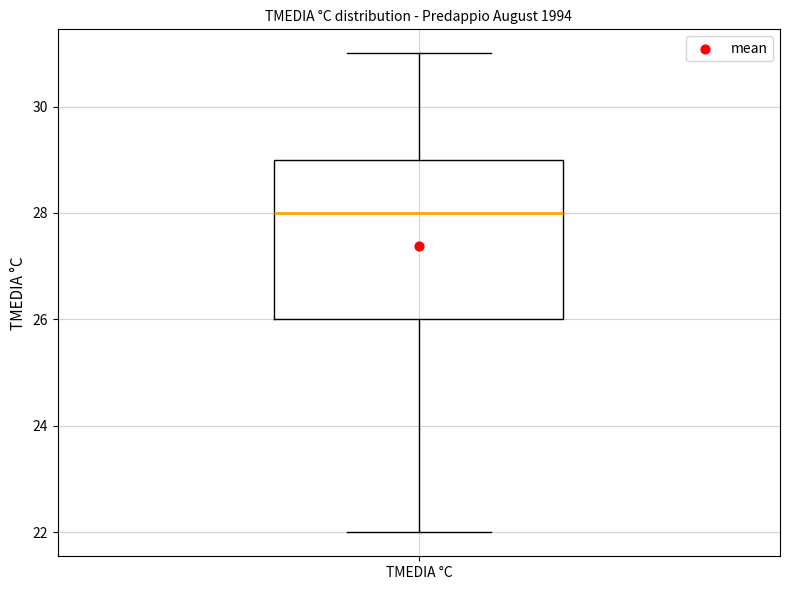

Read this box plot against the y-axis: the position of the median line, the range covered by the box, and the ends of both whiskers. The values are not printed on the chart, so give them approximately, as read against the axis.

median 28, box 26 to 29, whiskers 22 to 31